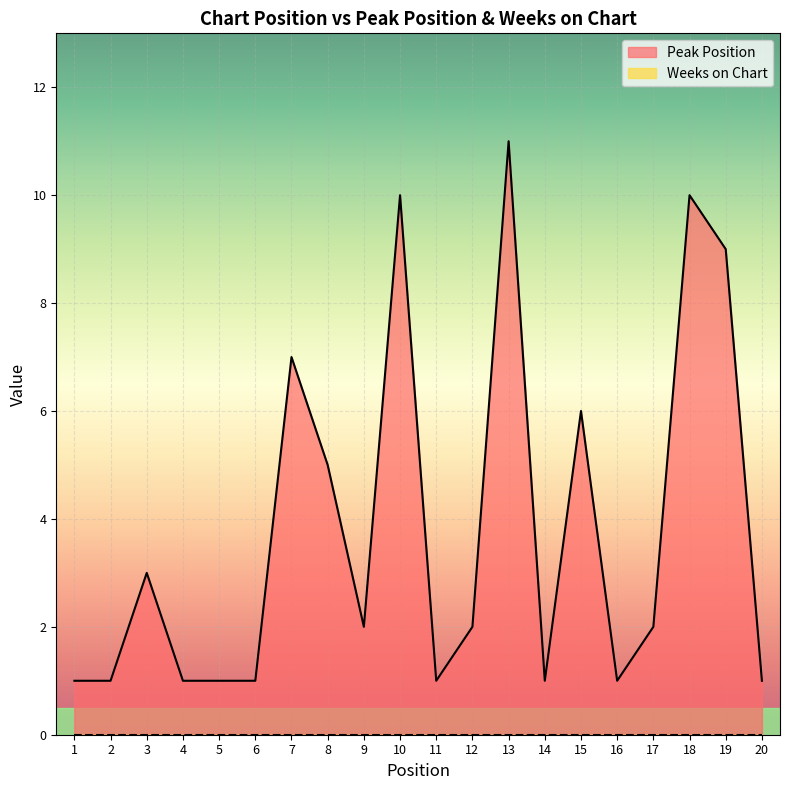

Count the values in the range 1 to 7.

16